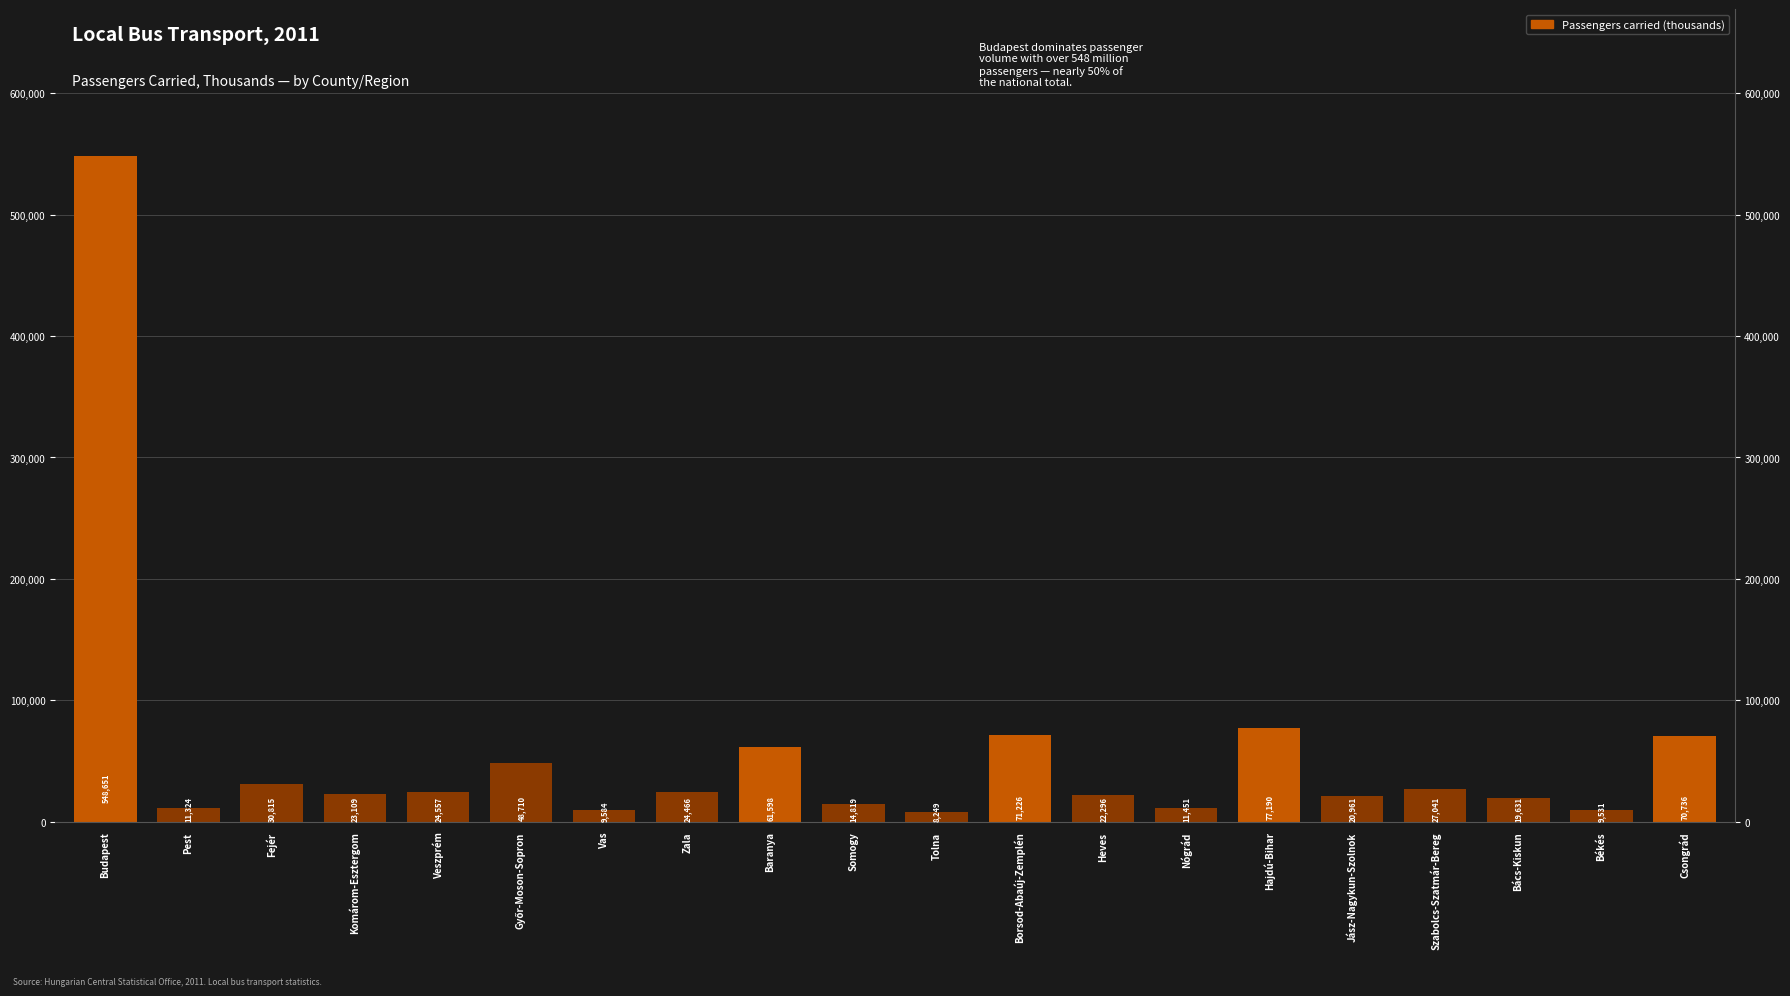

Reading left to right, what are all the values shown in this chart?

Budapest=548651	Pest=11324	Fejér=30815	Komárom-Esztergom=23109	Veszprém=24557	Győr-Moson-Sopron=48710	Vas=9584	Zala=24466	Baranya=61598	Somogy=14819	Tolna=8249	Borsod-Abaúj-Zemplén=71226	Heves=22296	Nógrád=11451	Hajdú-Bihar=77190	Jász-Nagykun-Szolnok=20961	Szabolcs-Szatmár-Bereg=27041	Bács-Kiskun=19631	Békés=9531	Csongrád=70736